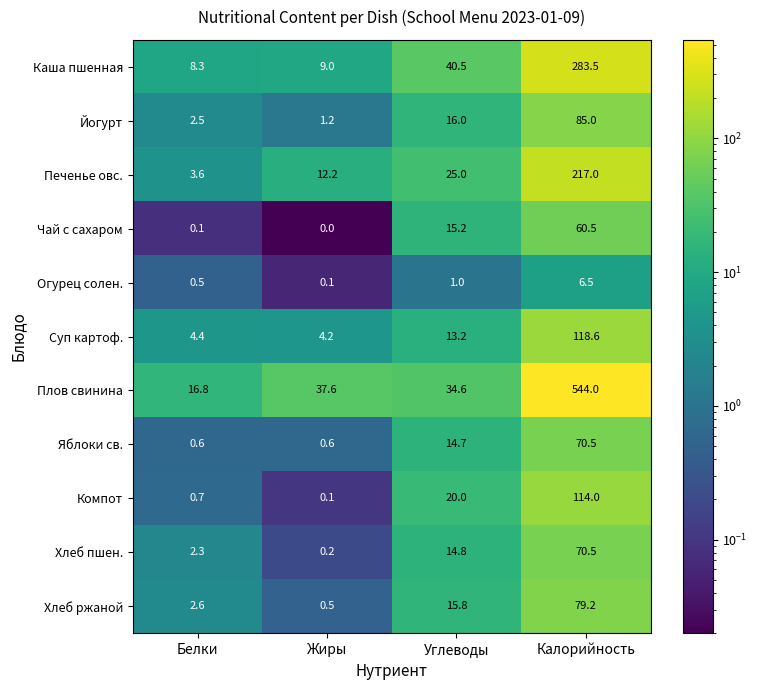

At how many categories does at least one series exceed 456?

1